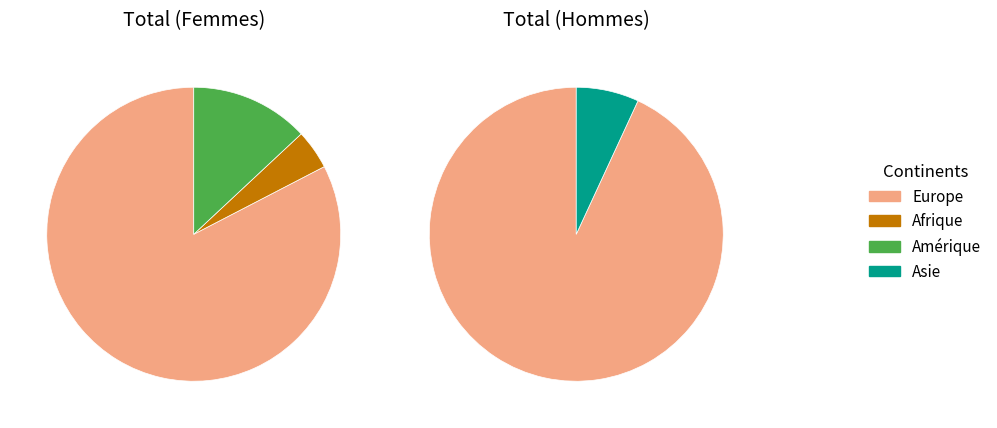

Is Afrique the majority of the pie?

No